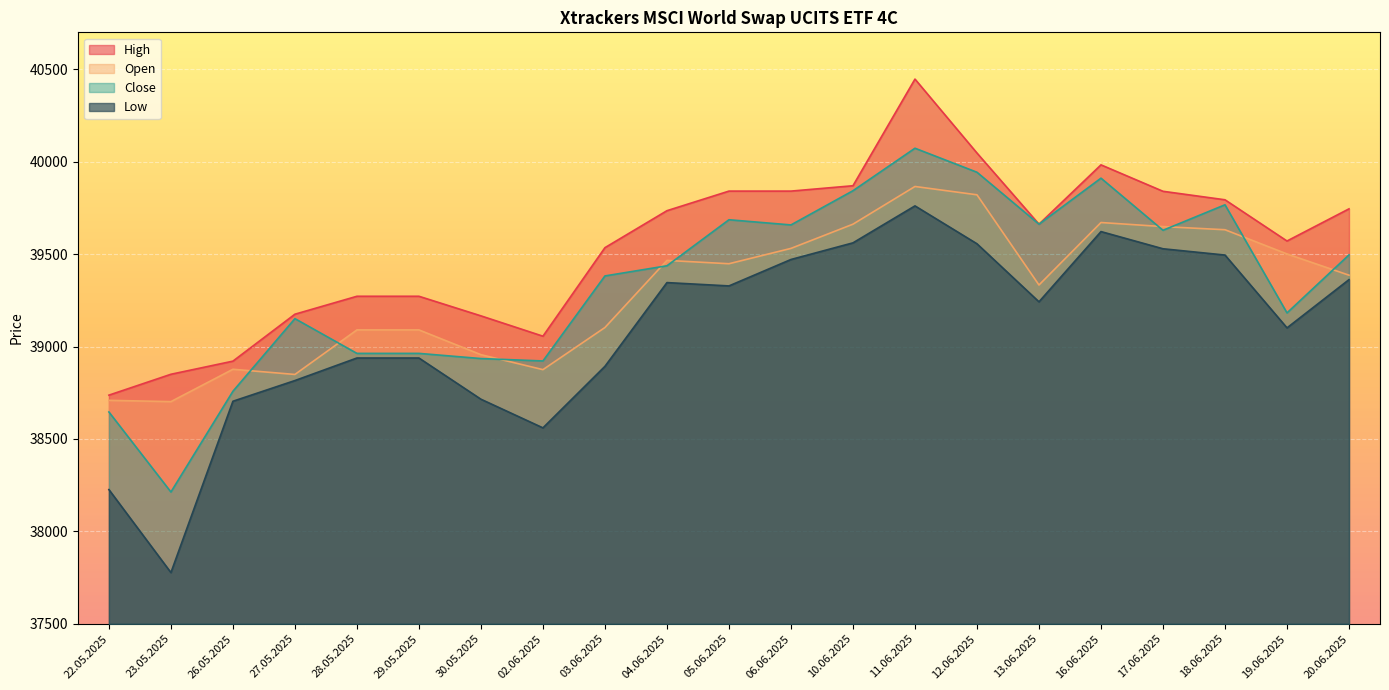

What are all the series names shown in the legend?

High, Open, Close, Low